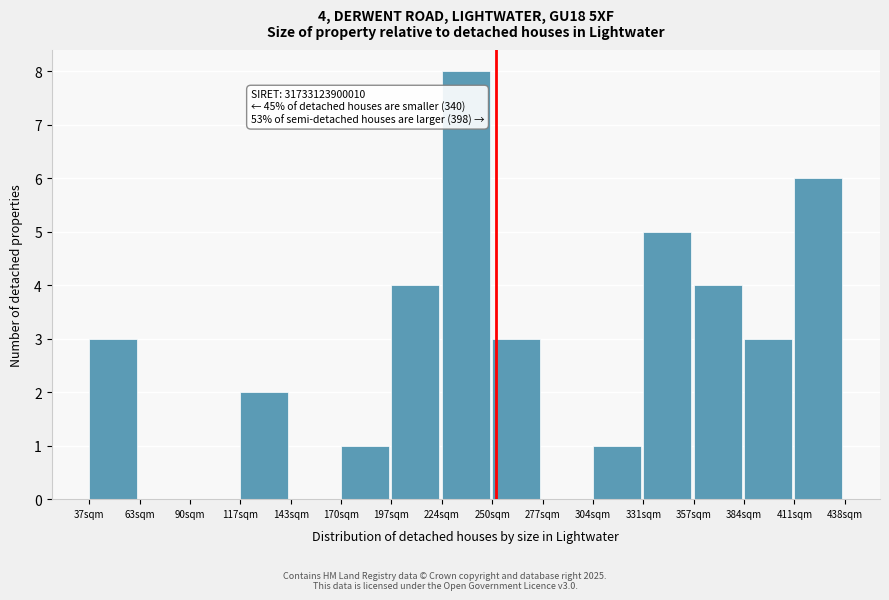

Over which range of the x-axis is the bar tallest?

225 to 250